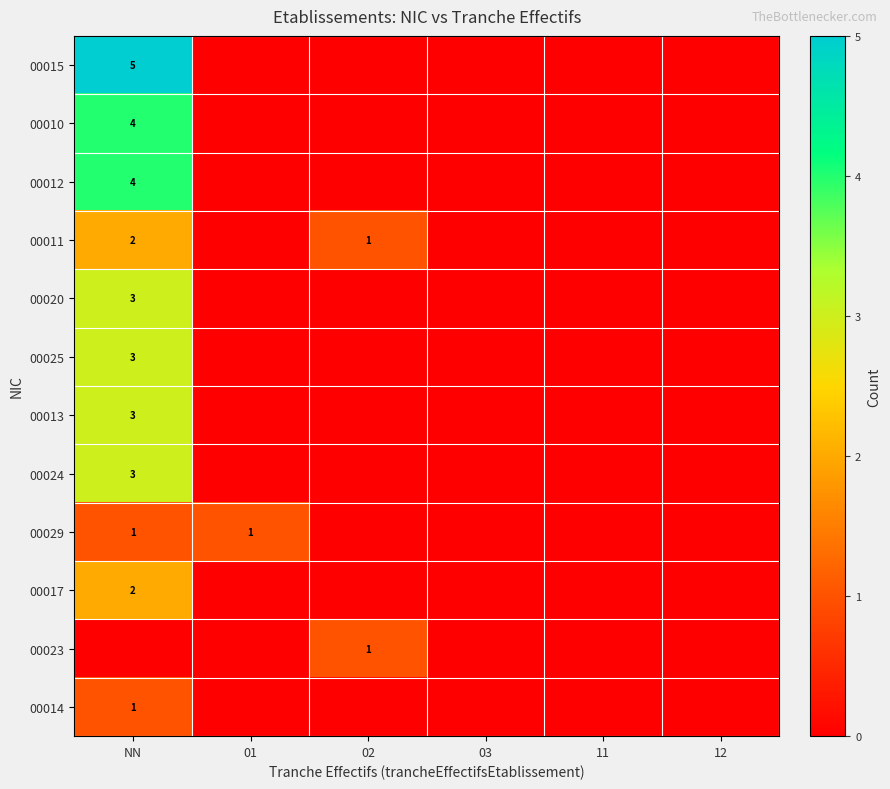

True or false: 00025 has a value of 2 at NN.

False